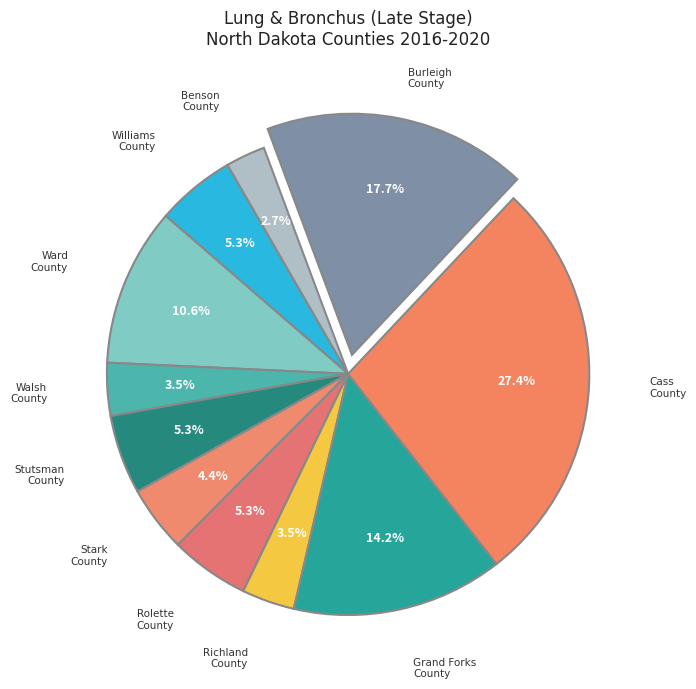

What is the largest slice in the pie chart?

Cass County